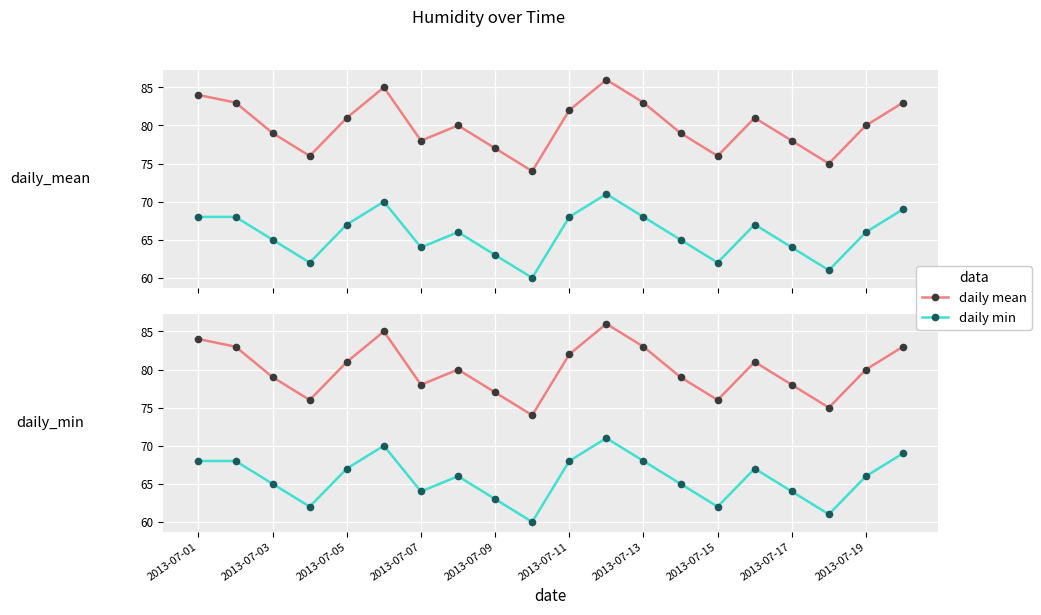

Count the number of data series in this chart.

2